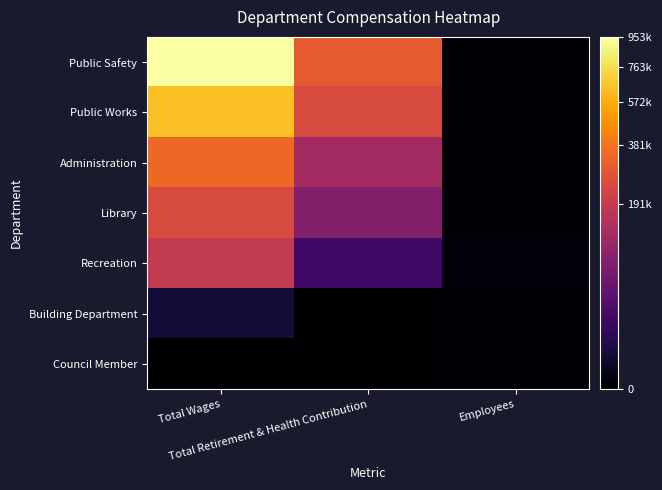

Reading left to right, list all the values displayed in this chart.

Public Safety: Total Wages=953276	Total Retirement & Health Contribution=294704	Employees=15
Public Works: Total Wages=644986	Total Retirement & Health Contribution=242591	Employees=20
Administration: Total Wages=344104	Total Retirement & Health Contribution=121289	Employees=5
Library: Total Wages=249147	Total Retirement & Health Contribution=73360	Employees=9
Recreation: Total Wages=185808	Total Retirement & Health Contribution=16915	Employees=36
Building Department: Total Wages=2616	Total Retirement & Health Contribution=0	Employees=1
Council Member: Total Wages=0	Total Retirement & Health Contribution=0	Employees=5